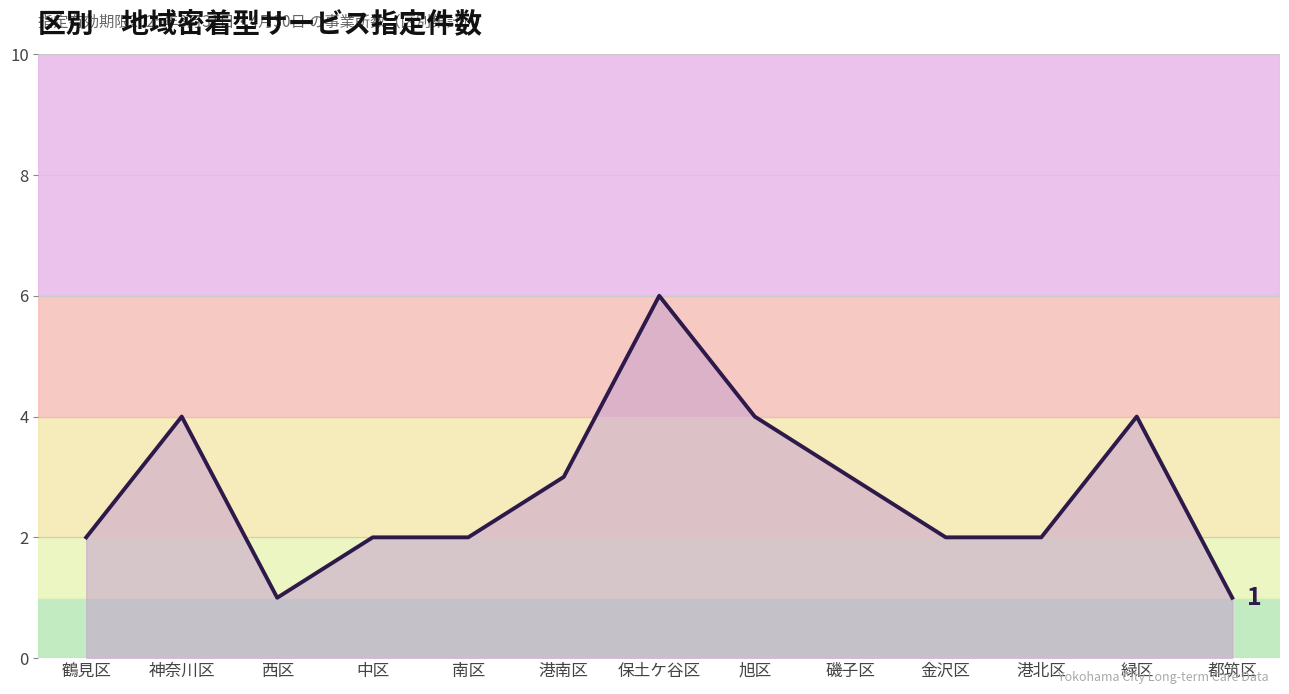

Reading right to left, list all the values displayed in this chart.

1	4	2	2	3	4	6	3	2	2	1	4	2